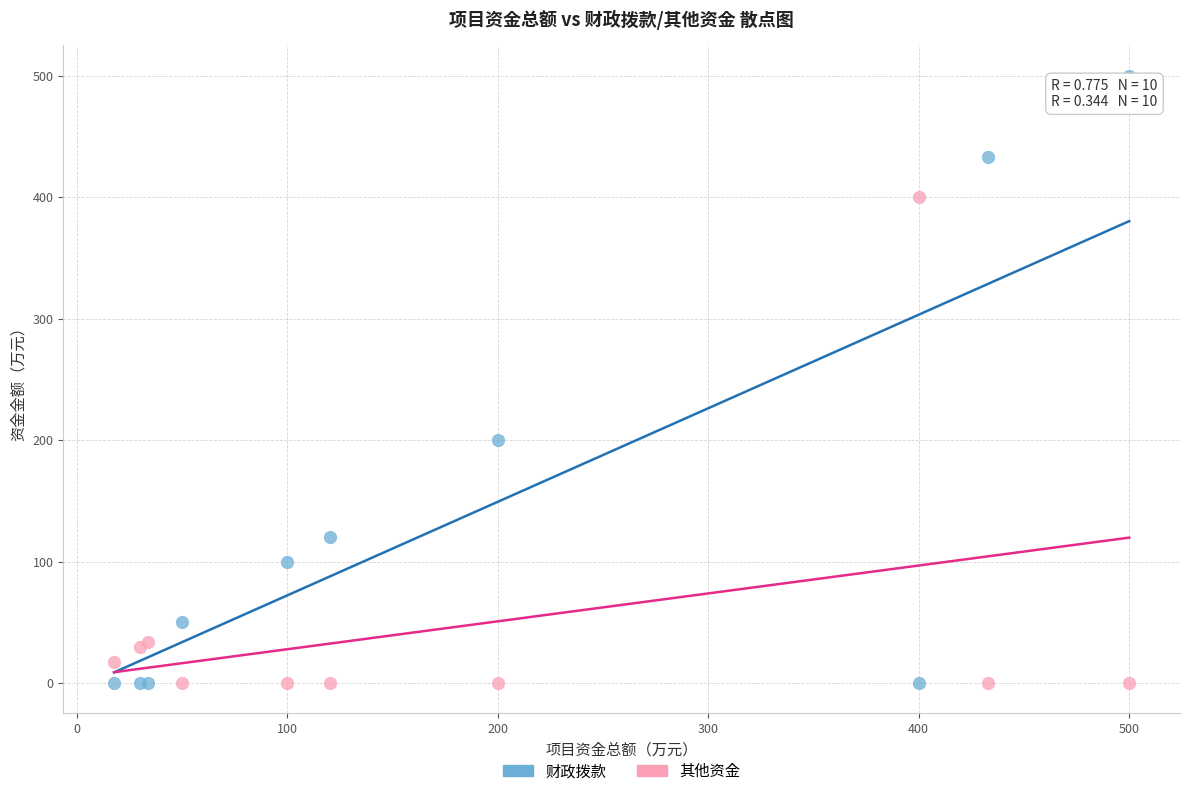

Which series has the largest Y range (max minus min)?

财政拨款